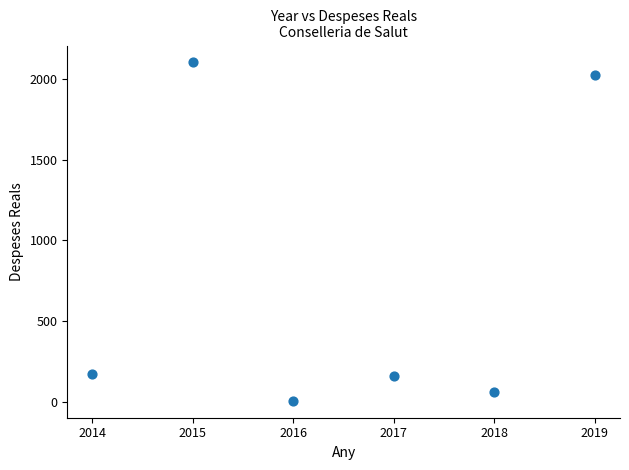

What is the range of Y values (max minus min)?

2098.1